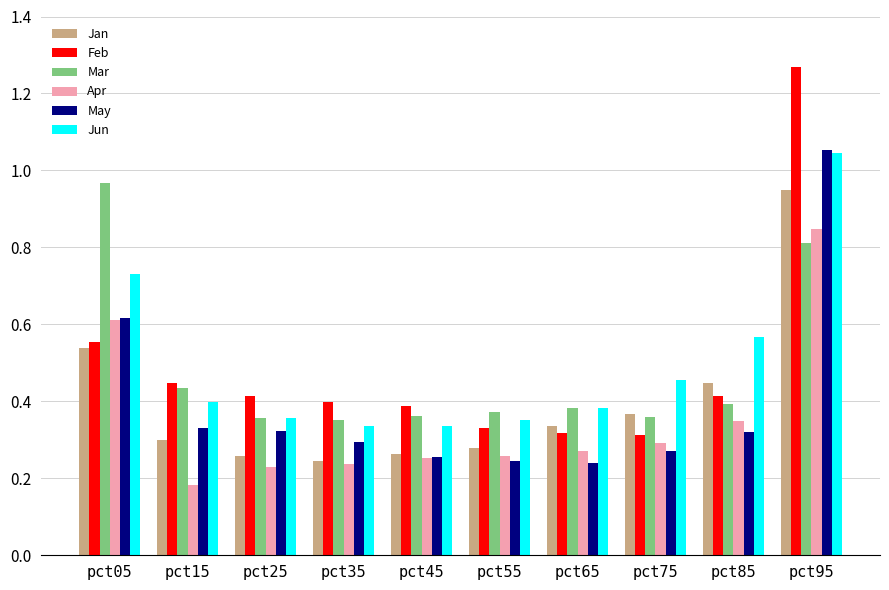

At pct55, list the series in order from smallest to largest.

May, Apr, Jan, Feb, Jun, Mar